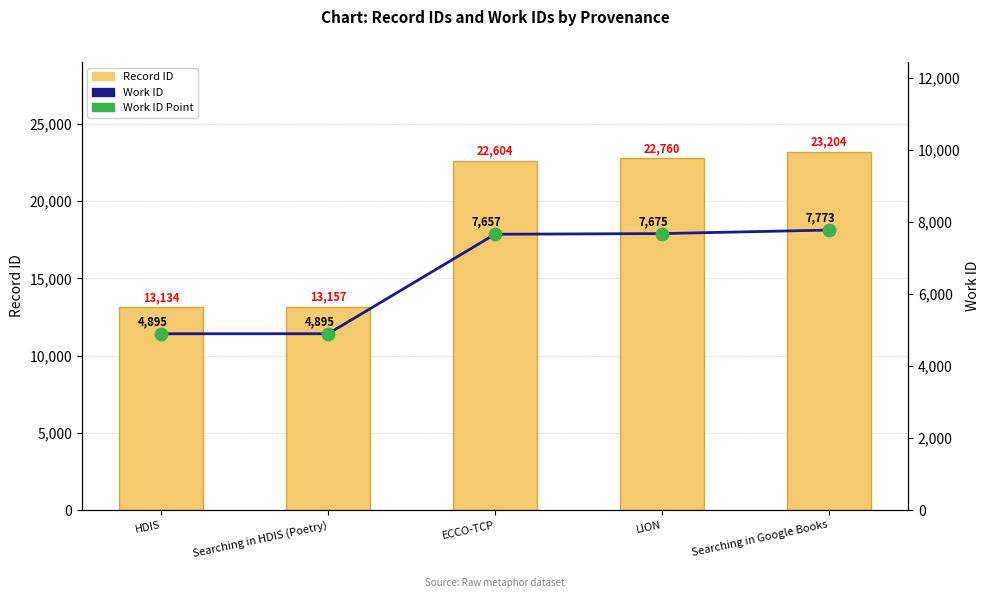

Which series has the widest spread of Y values?

Record ID